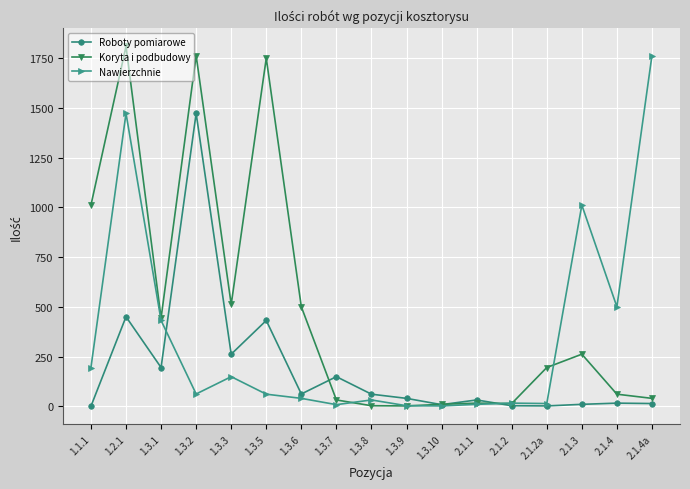

What is the value of the Nawierzchnie point at the 13th from the left?

16.0